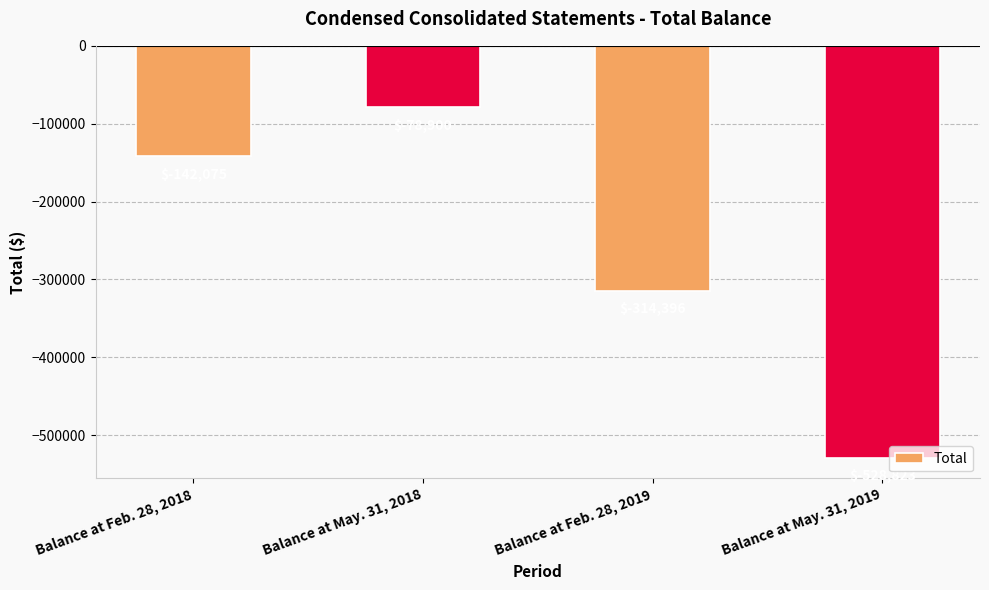

List the labels in order of value, largest first.

Balance at May. 31, 2018, Balance at Feb. 28, 2018, Balance at Feb. 28, 2019, Balance at May. 31, 2019